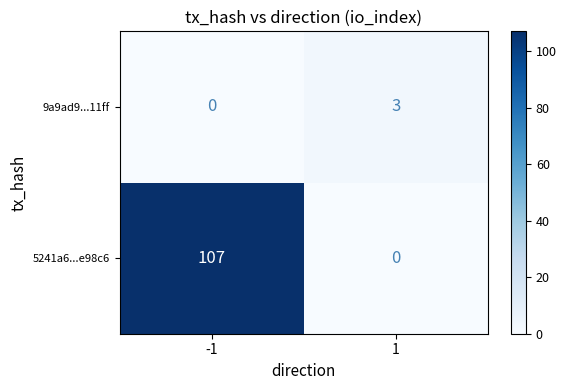

What is the maximum value shown in the chart?

107